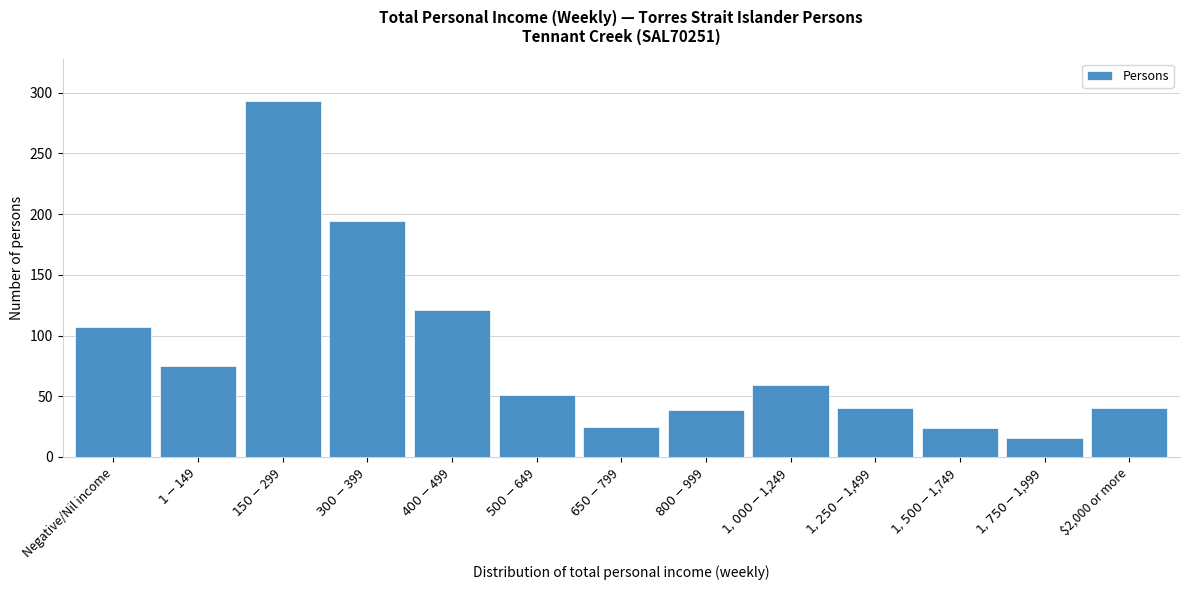

Is it true that the value at Negative/Nil income is 107?

True